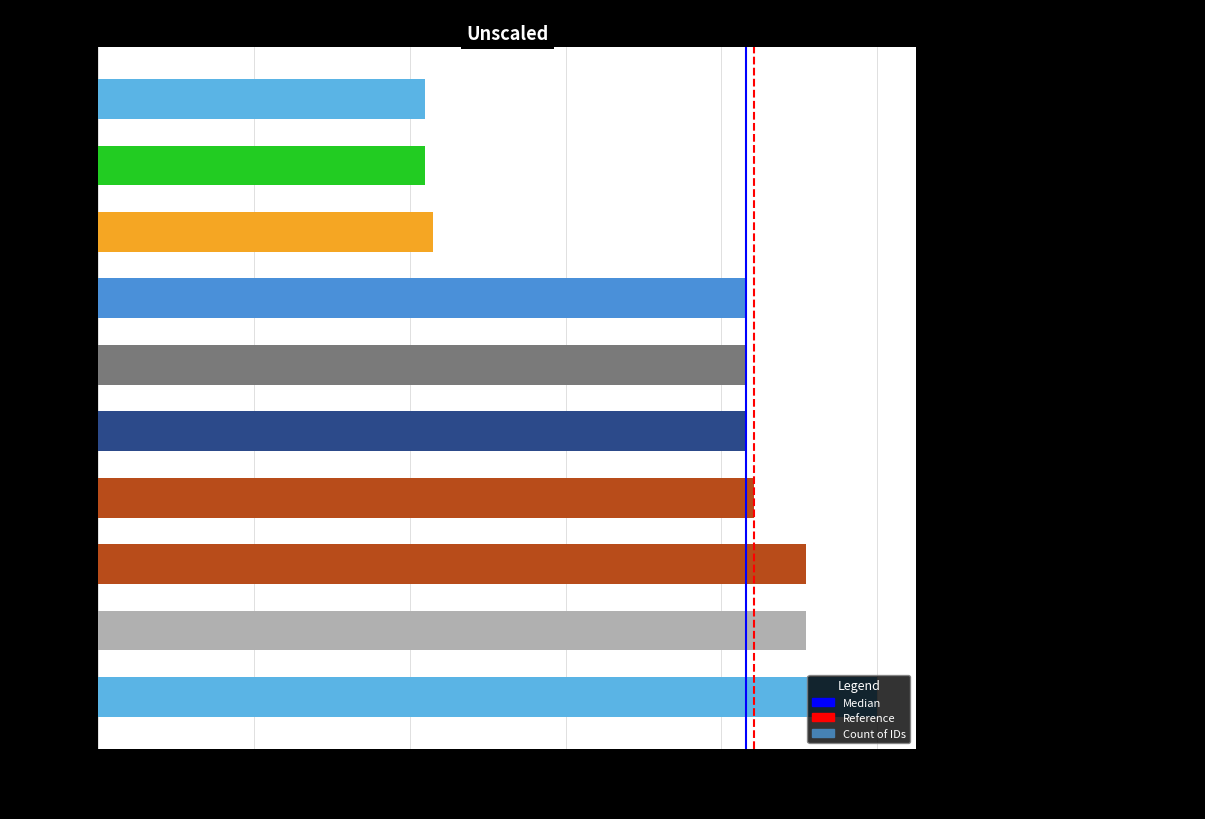

The chart shows a value of 0.9 at work_7476_b. True or false?

True